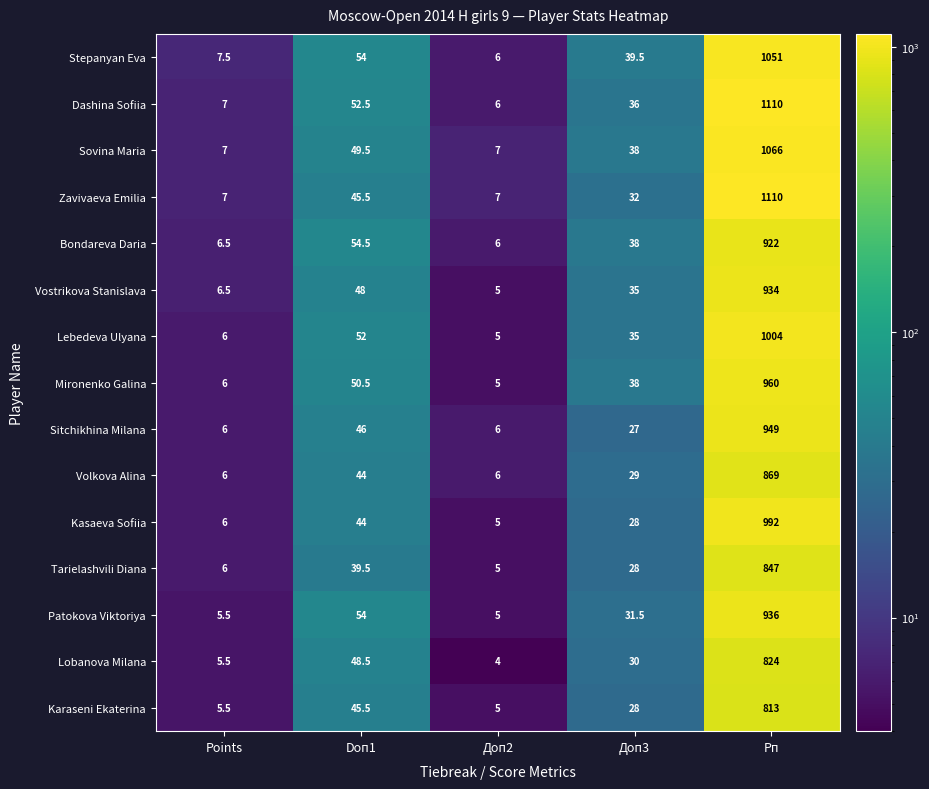

The value of Mironenko Galina at Points is 6.0. True or false?

True